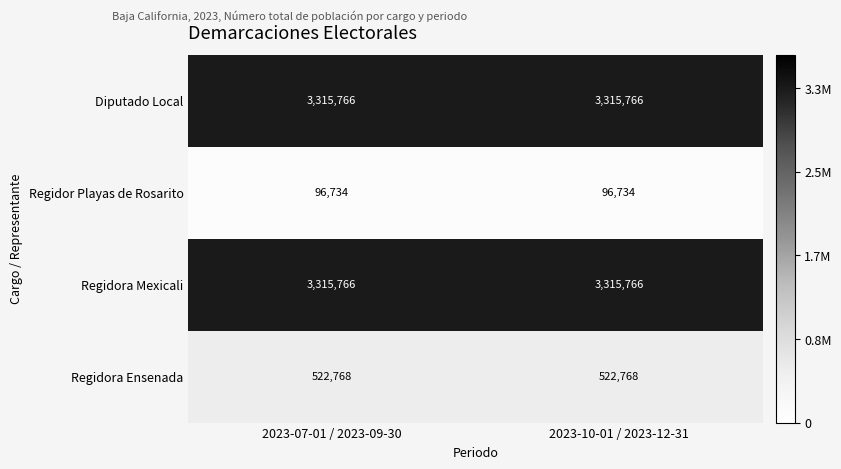

What is the maximum value for Regidor Playas de Rosarito?

96734